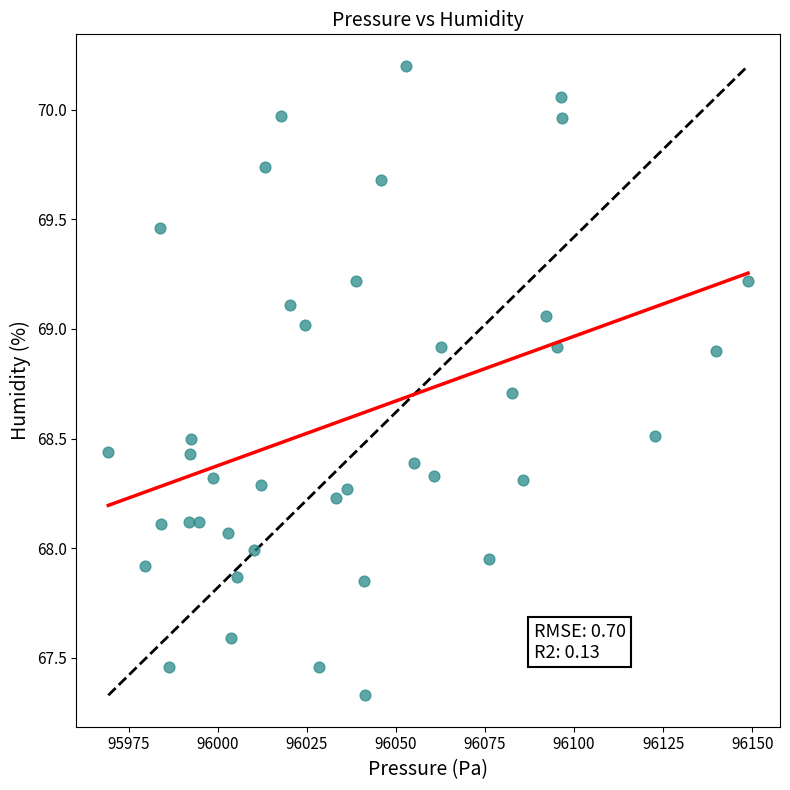

What is the range of X values (max minus min)?

179.6